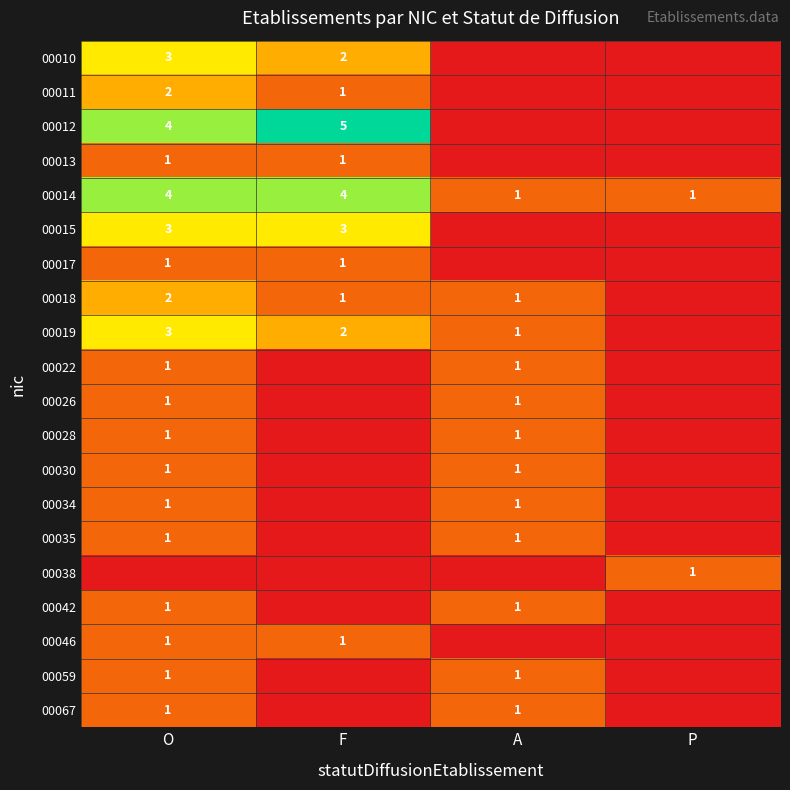

What is the difference between the highest and lowest values at P?

1